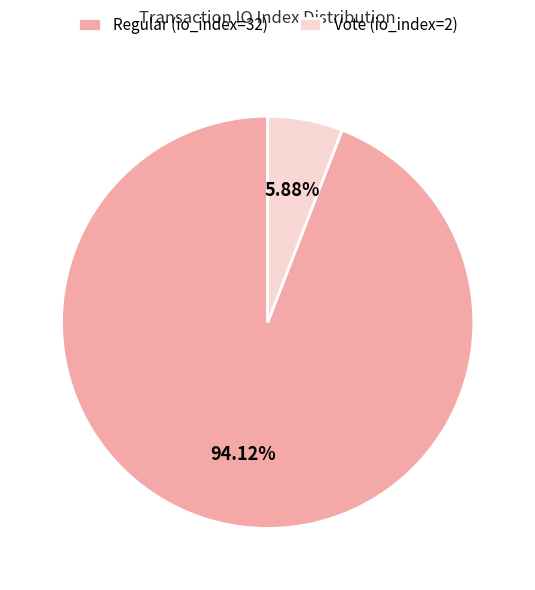

What percentage is the Vote (io_index=2) slice, to the nearest percent?

6%